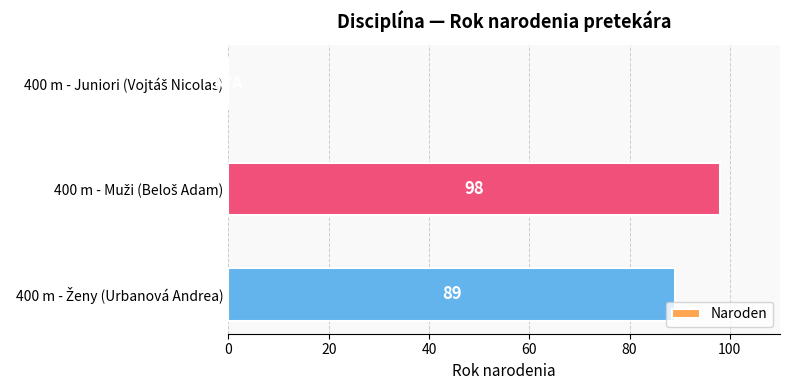

How many series are shown in this chart?

1